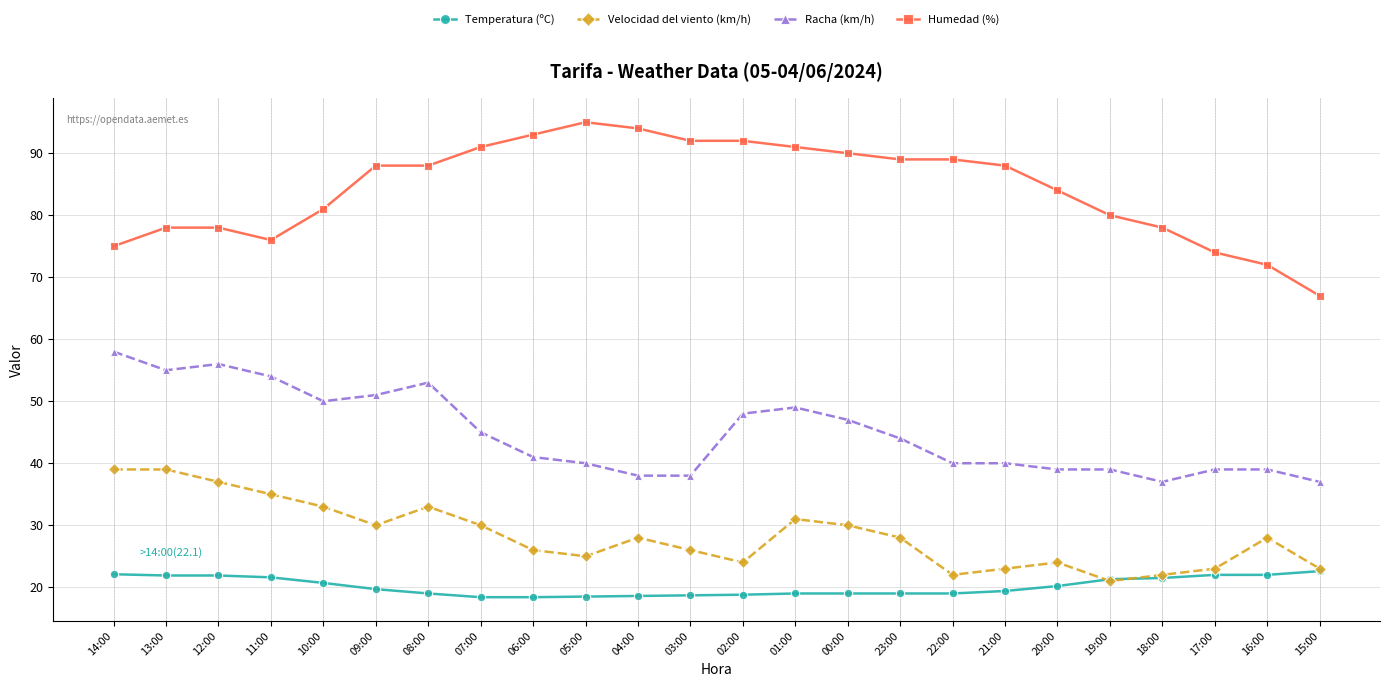

How many data points does each series have?

24